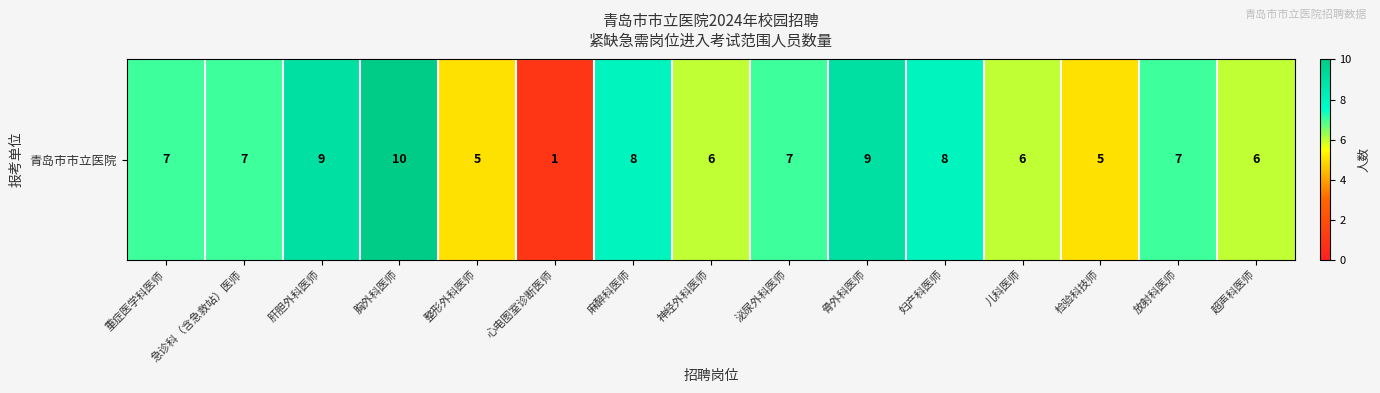

True or false: the data shows 6 at 神经外科医师.

True